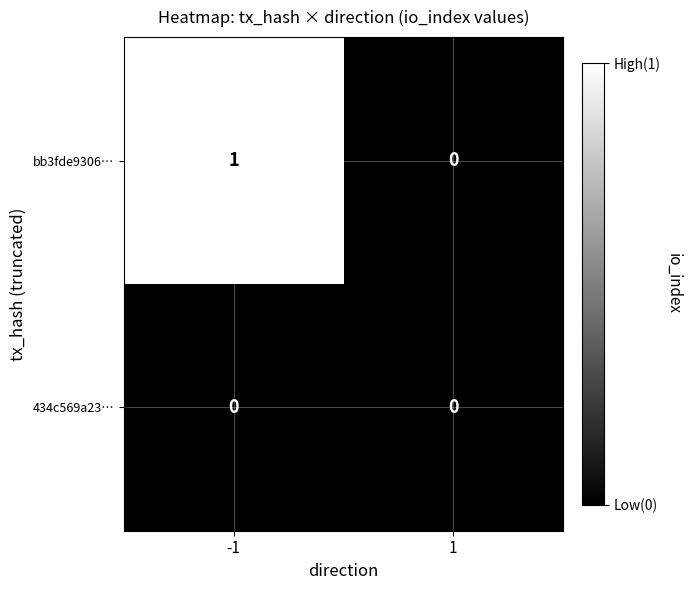

Reading left to right, transcribe all the data shown in this chart.

bb3fde9306…: 1	0
434c569a23…: 0	0